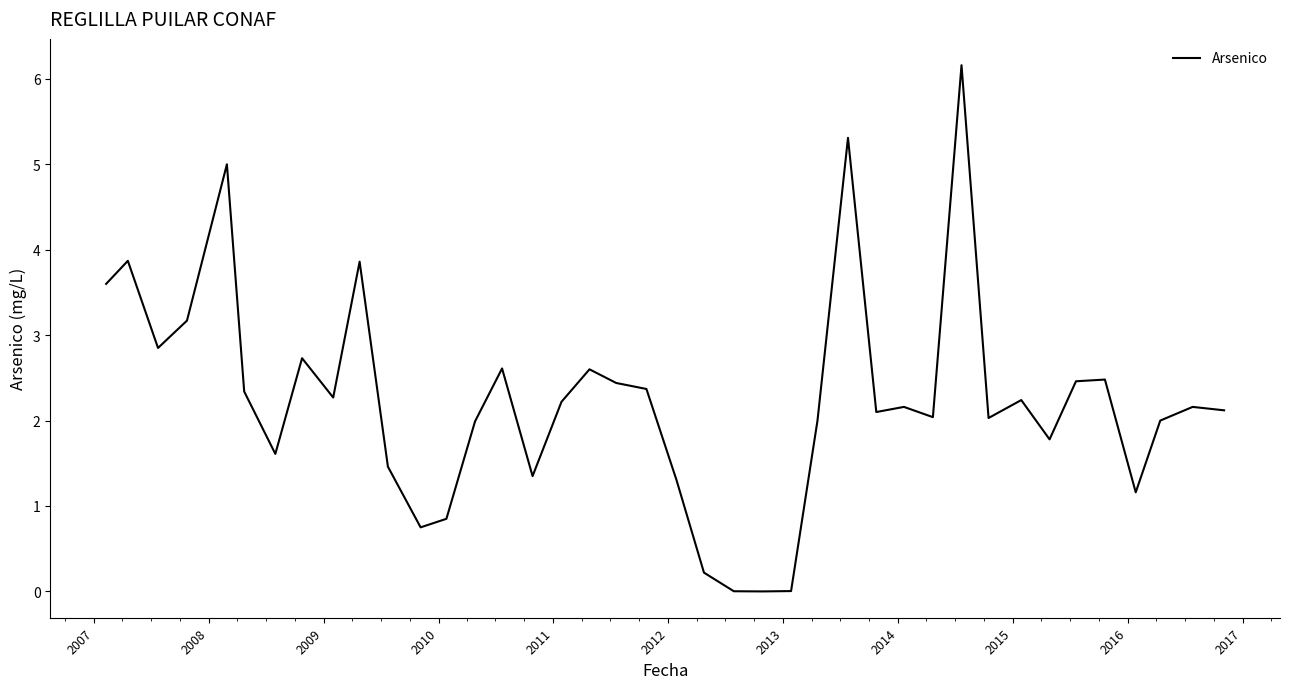

What is the difference between the maximum and minimum values?

6.2